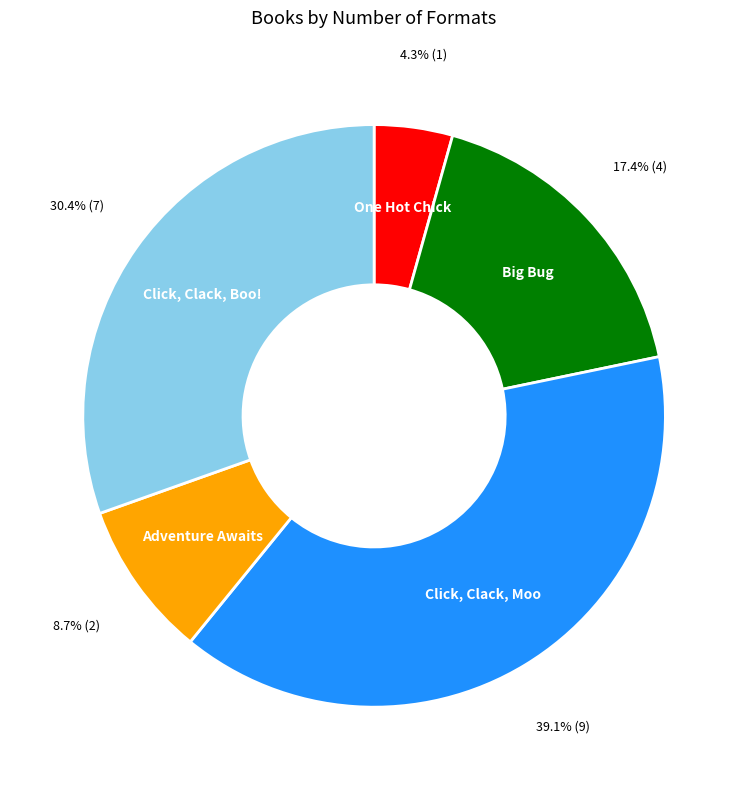

Between Click, Clack, Boo! and Click, Clack, Moo, which is larger?

Click, Clack, Moo